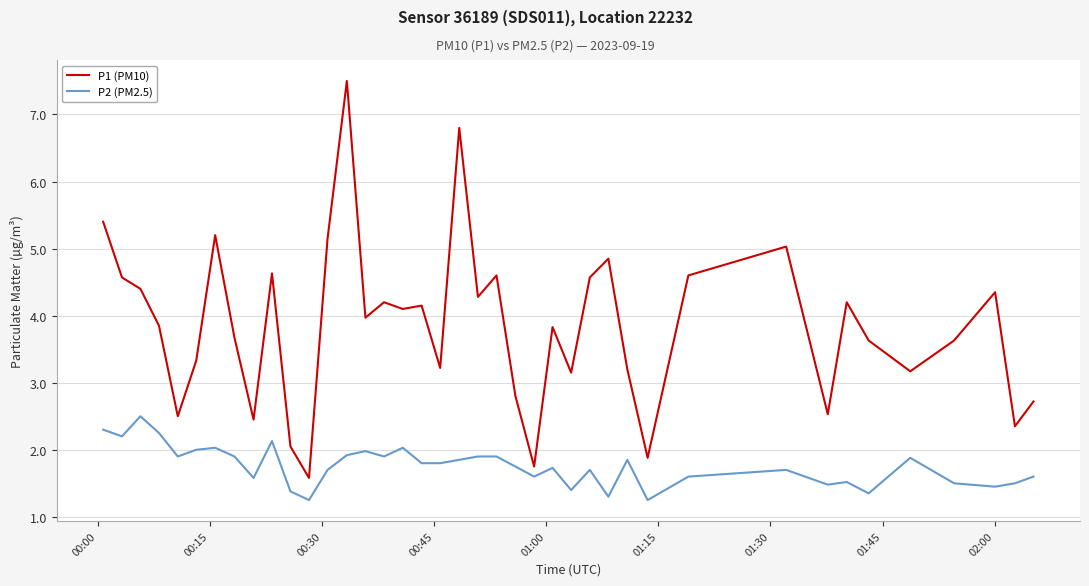

What is the sum of all P2 (PM2.5) values?

70.4